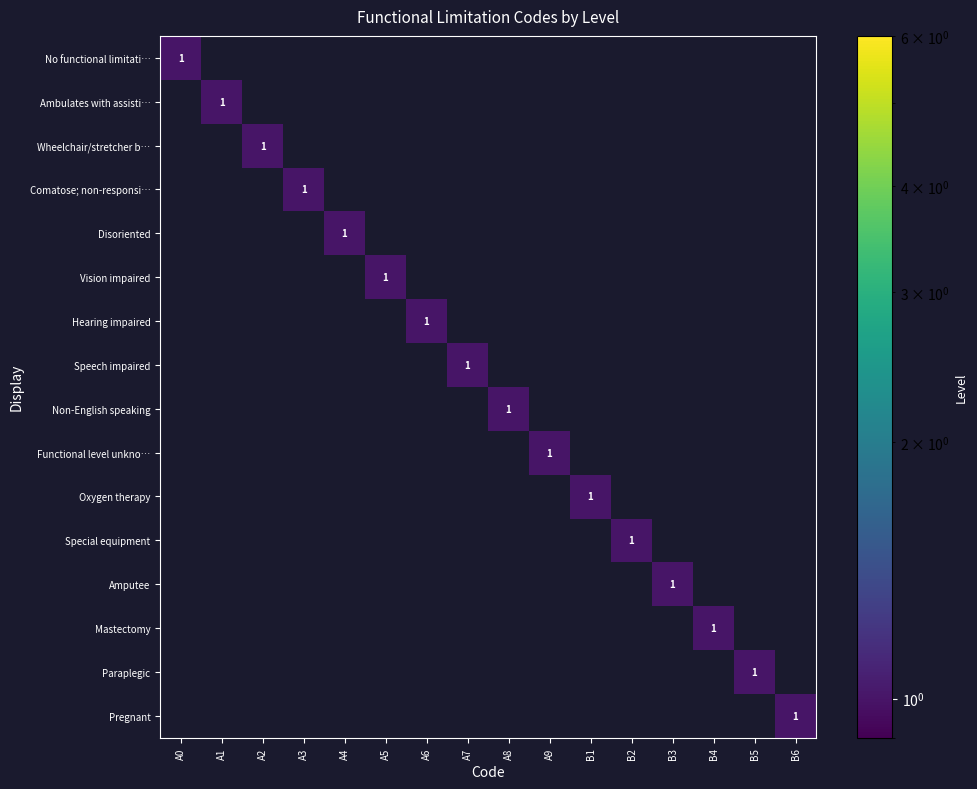

Rank the series by their maximum value, from lowest to highest.

No functional limitati…, Ambulates with assisti…, Wheelchair/stretcher b…, Comatose; non-responsi…, Disoriented, Vision impaired, Hearing impaired, Speech impaired, Non-English speaking, Functional level unkno…, Oxygen therapy, Special equipment, Amputee, Mastectomy, Paraplegic, Pregnant